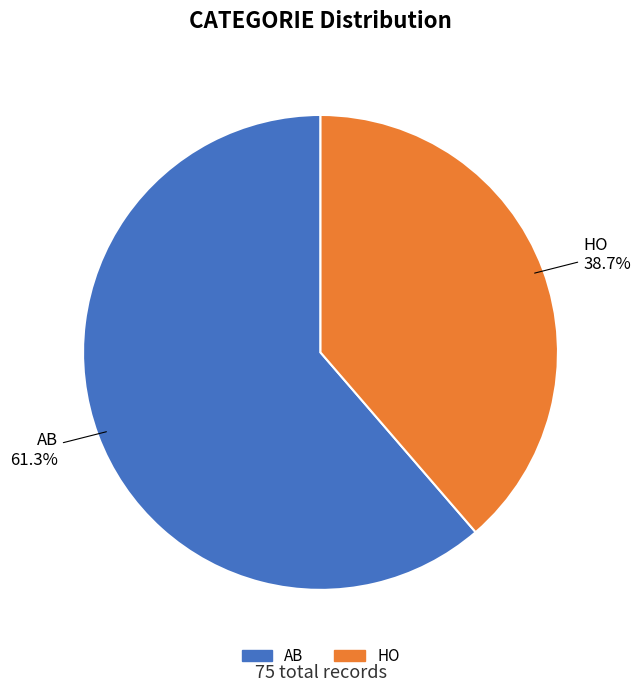

To the nearest percent, what percentage of the pie is HO?

39%